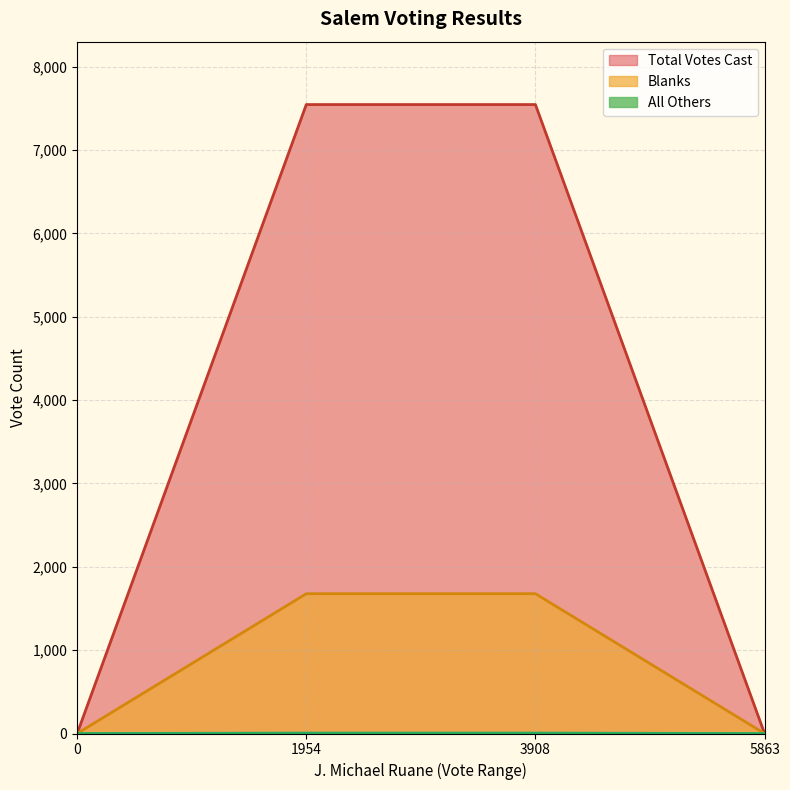

Which series changed the most between 0 and 1954?

Total Votes Cast